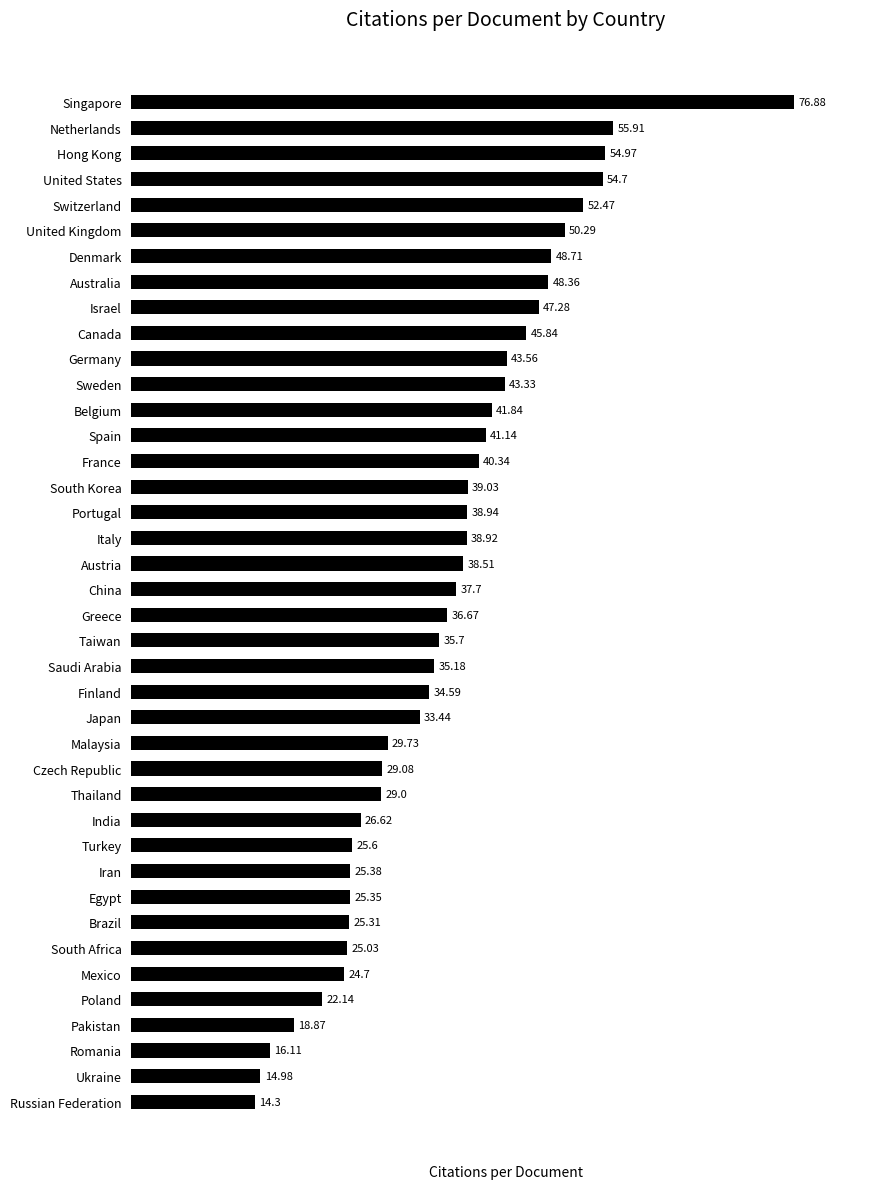

What is the sum of the values at France and Japan?

73.8